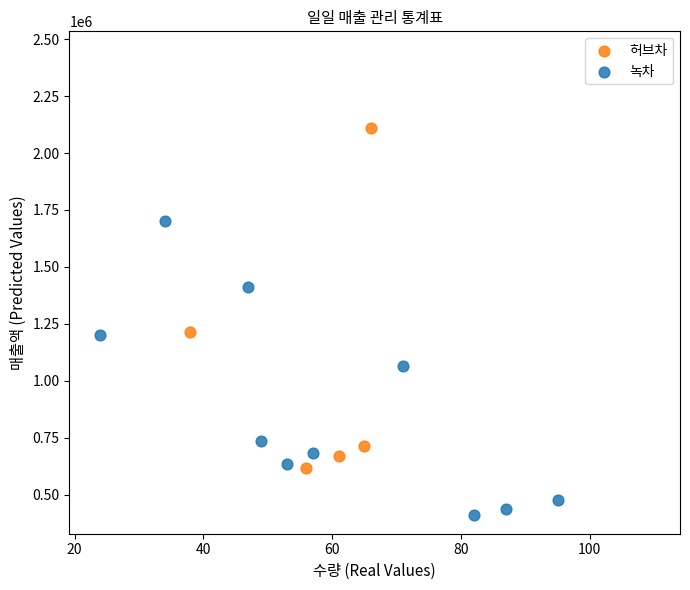

Which series contains the lowest Y value?

녹차